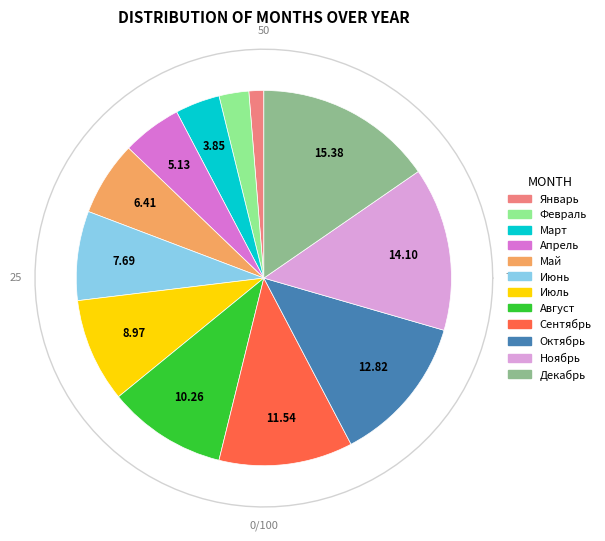

What percentage is the Ноябрь slice, to the nearest percent?

14%